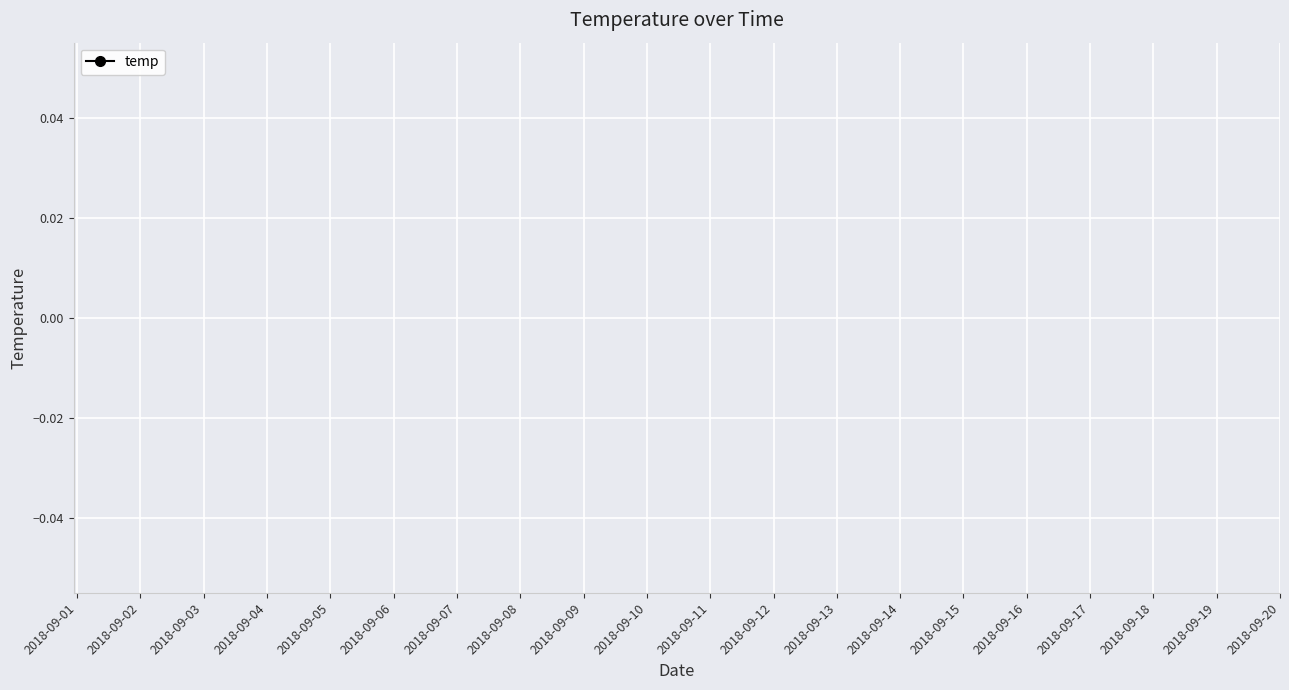

How many series are shown in this chart?

1